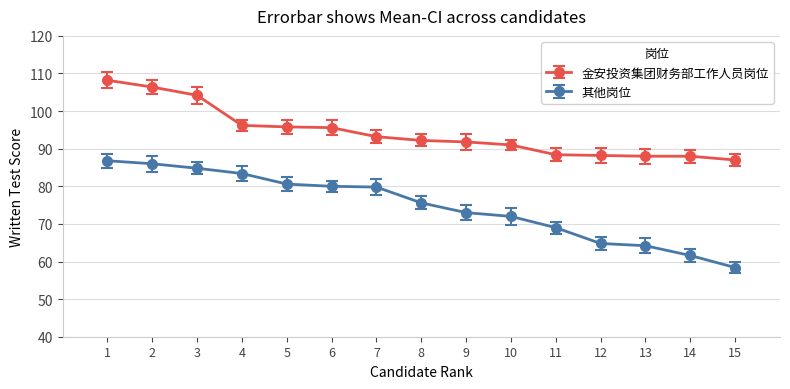

Count the number of categories in the chart.

15